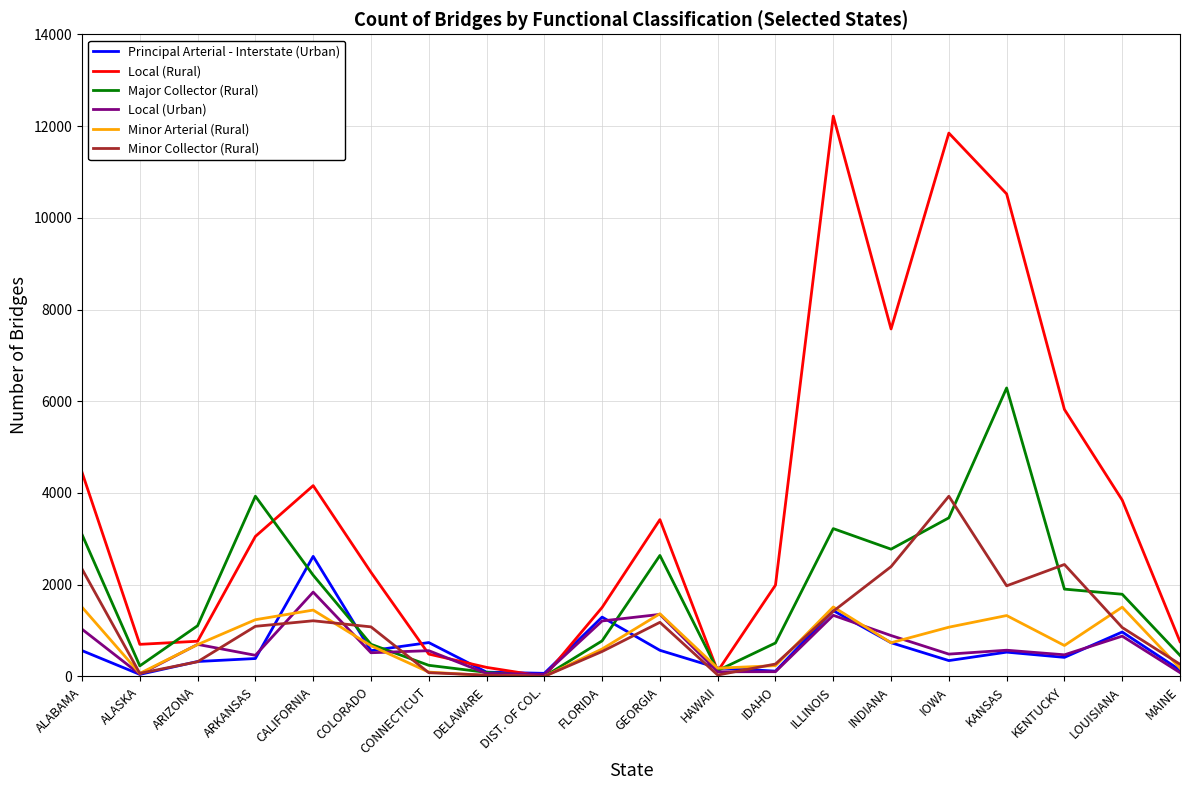

Which series has the largest total across all categories?

Local (Rural)